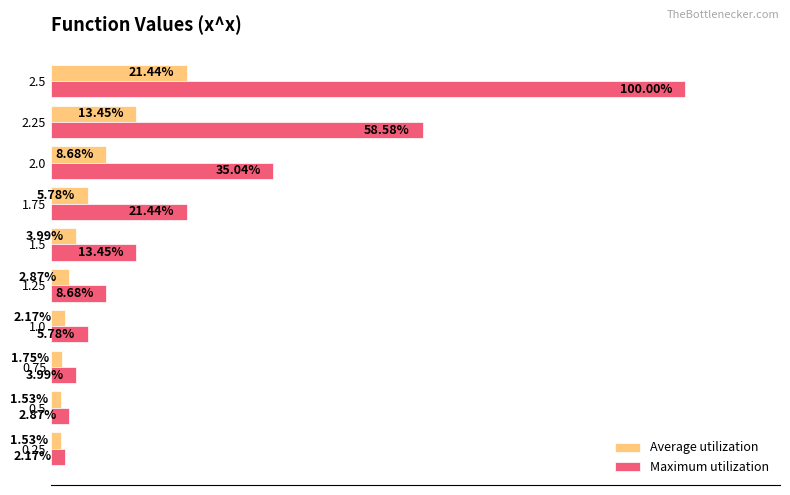

Rank the series by their average value, from lowest to highest.

Average utilization, Maximum utilization